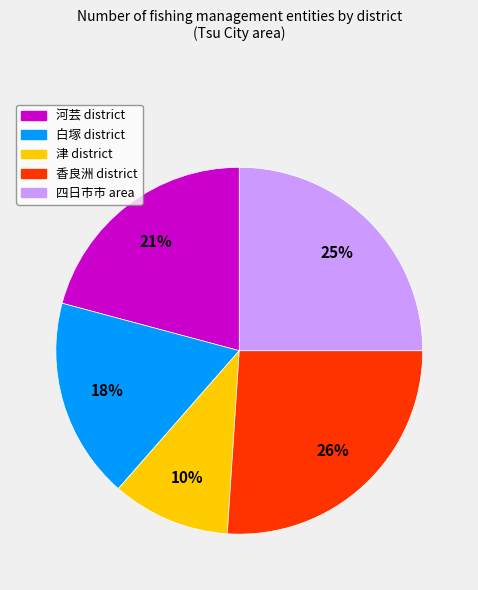

True or false: 津 accounts for 18% of the total.

False